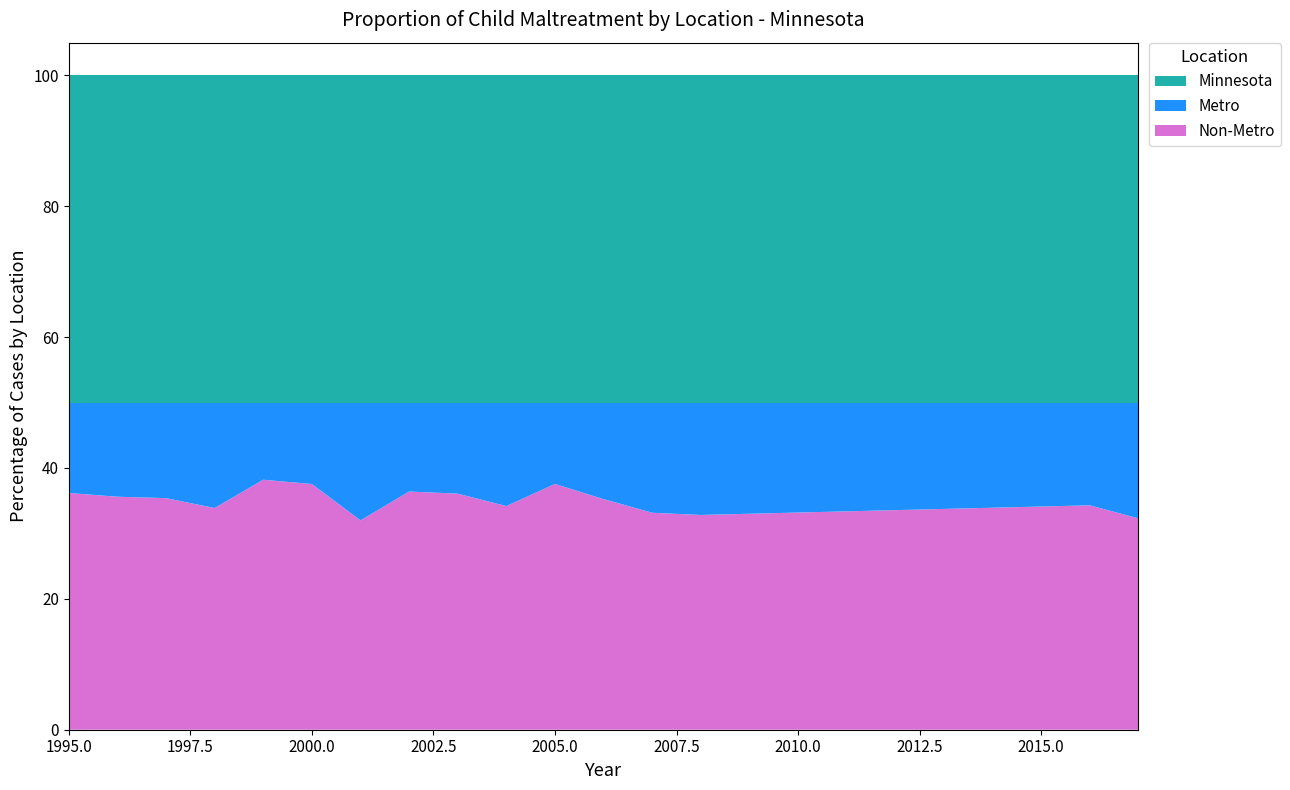

What is the total value across all series at 2000.0?

100.0